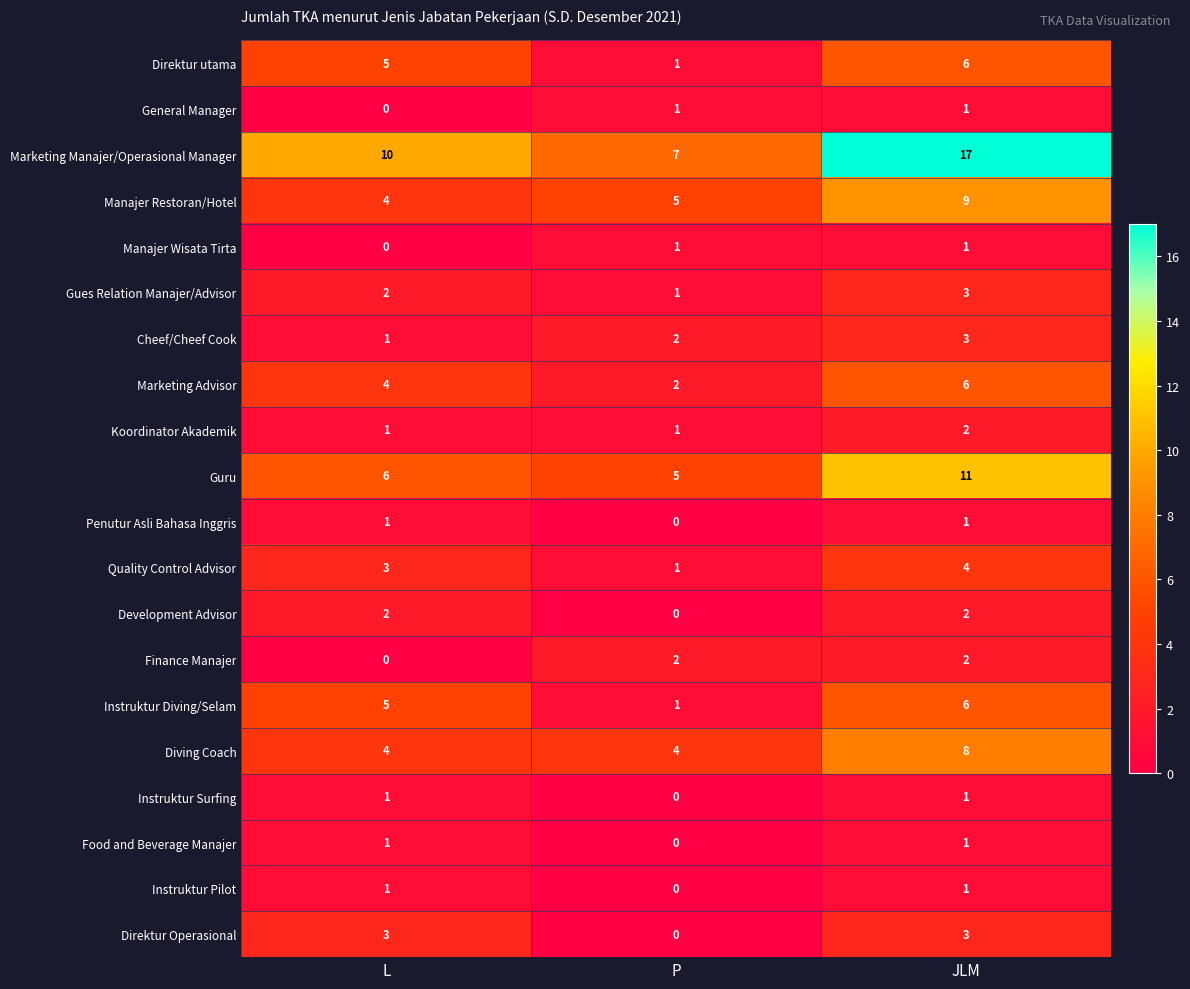

What is the average value of the Marketing Advisor series?

4